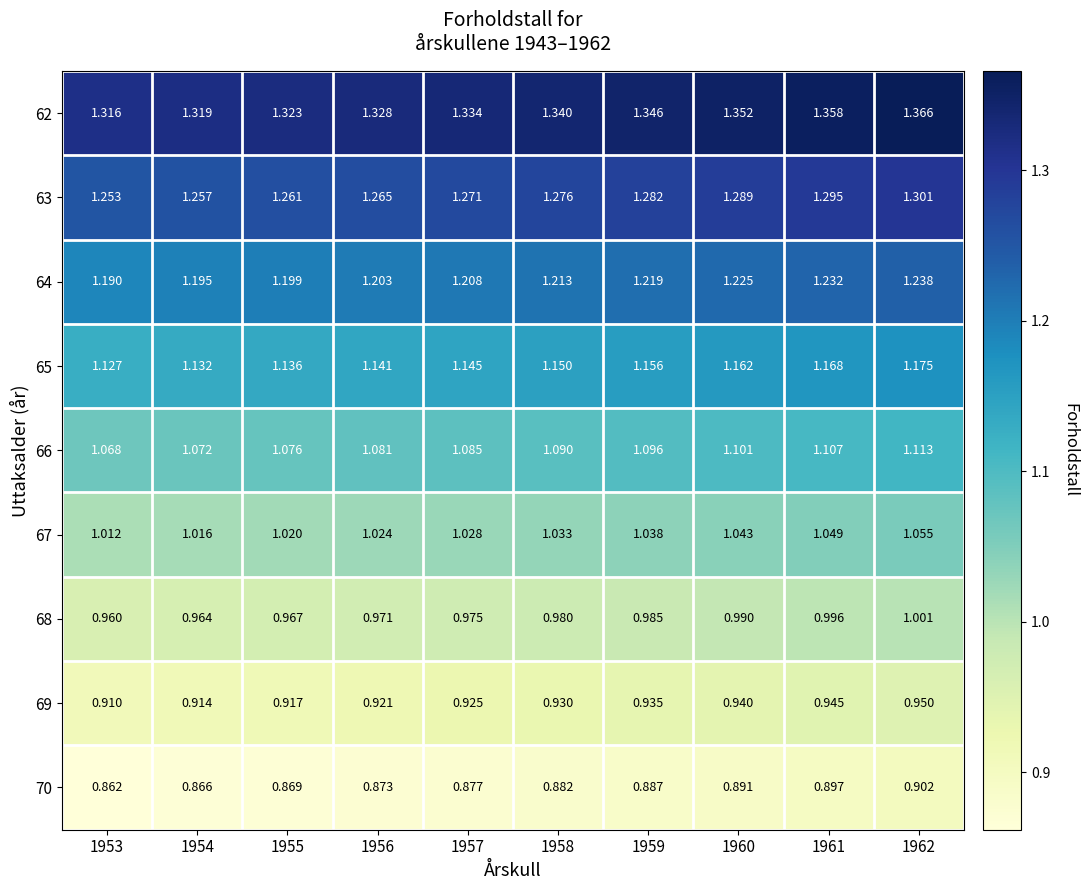

Is the value of 66 at 1962 greater than the value of 65 at 1958?

No